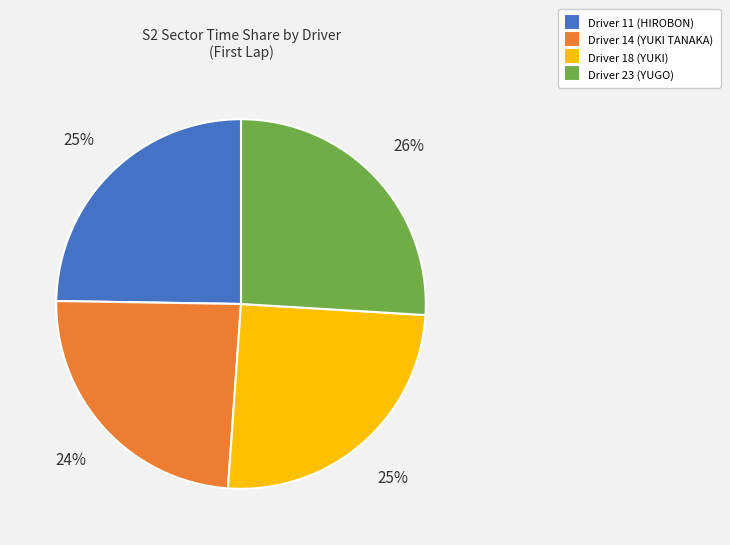

How many segments does this pie chart have?

4